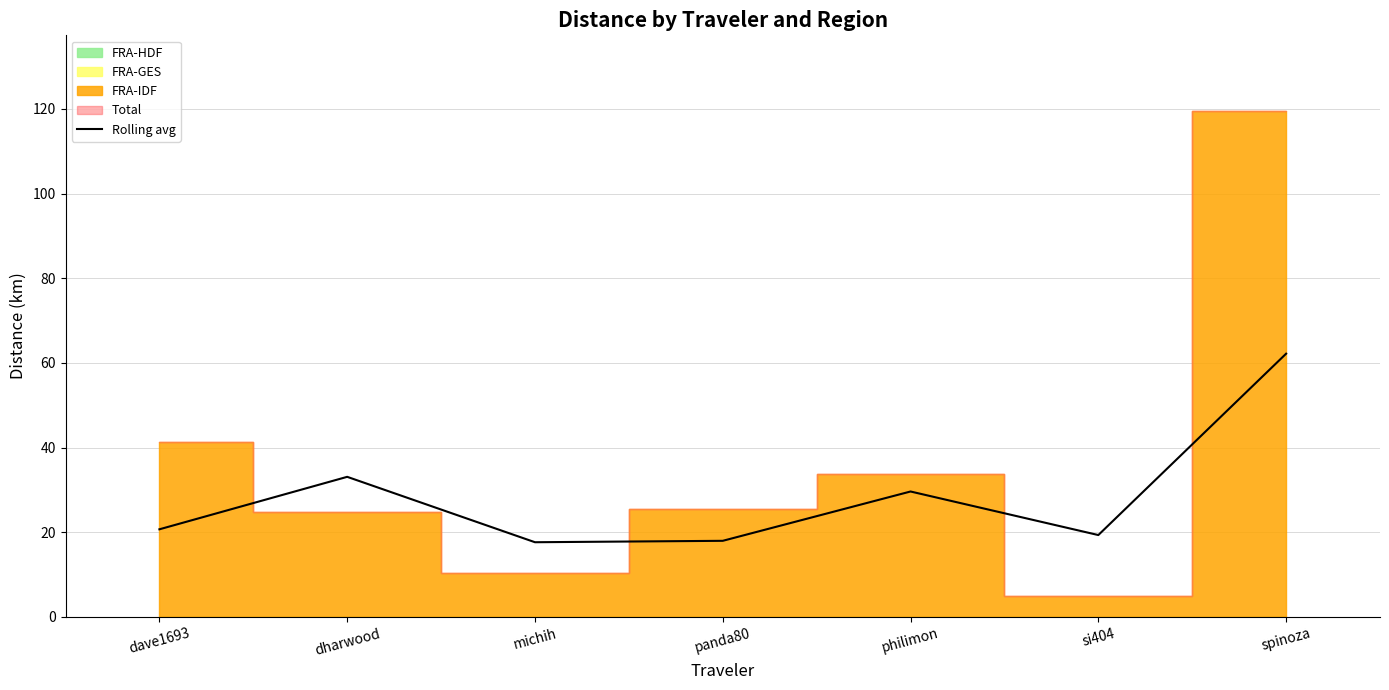

At which category does the data reach its first local valley?

michih